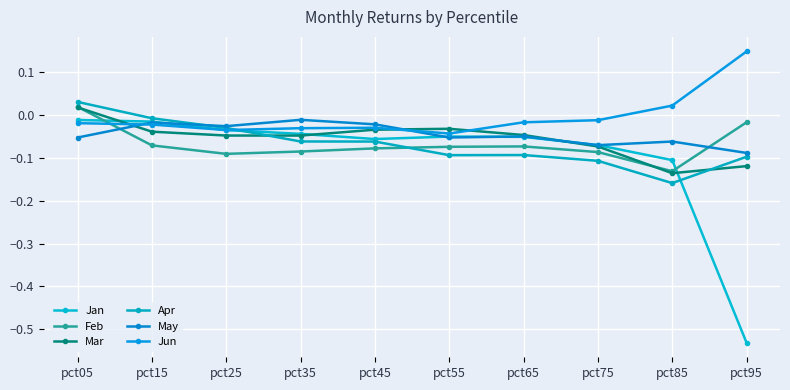

At how many categories does at least one series exceed 0?

3